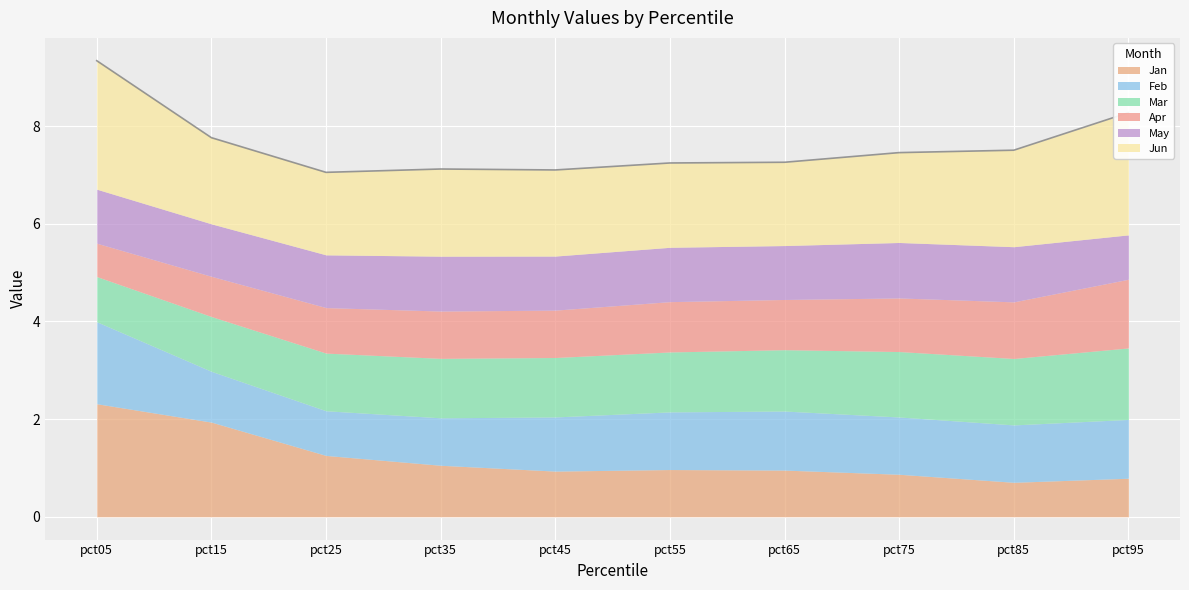

Rank the series by their maximum value, from lowest to highest.

May, Apr, Mar, Feb, Jan, Jun